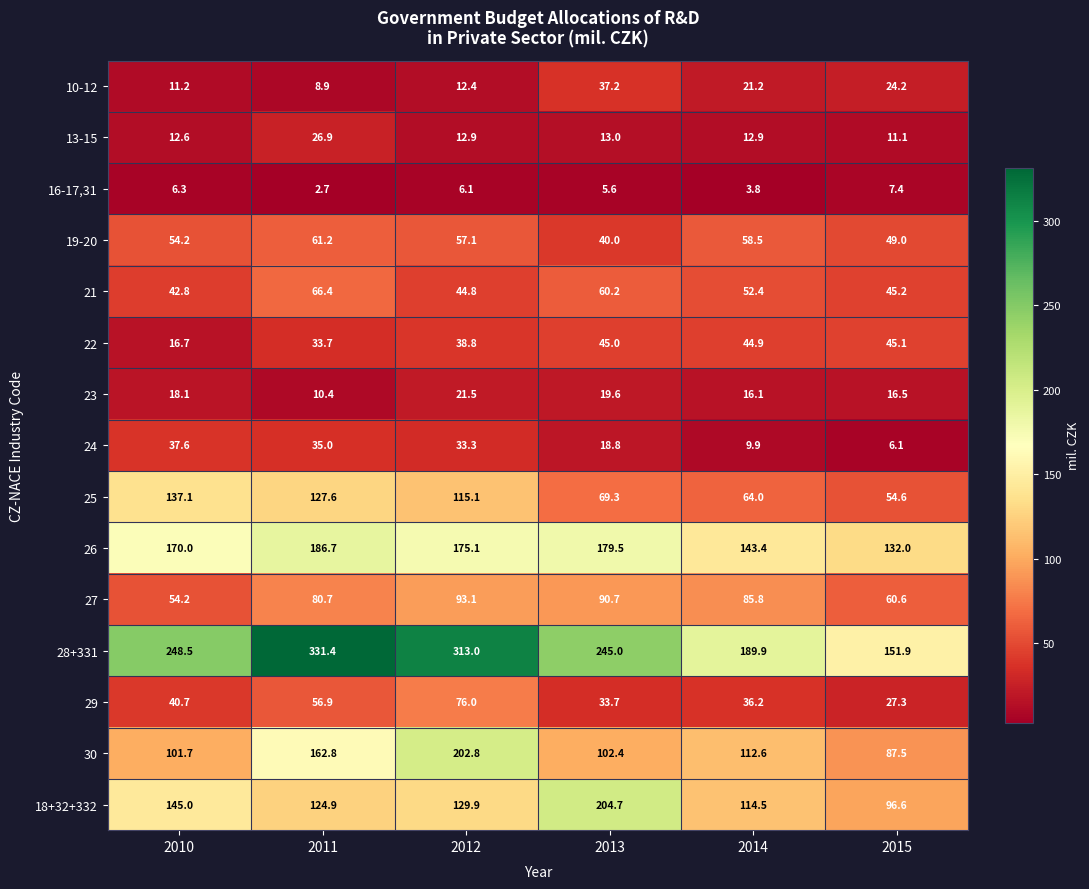

How many data points in 28+331 are above 248?

3